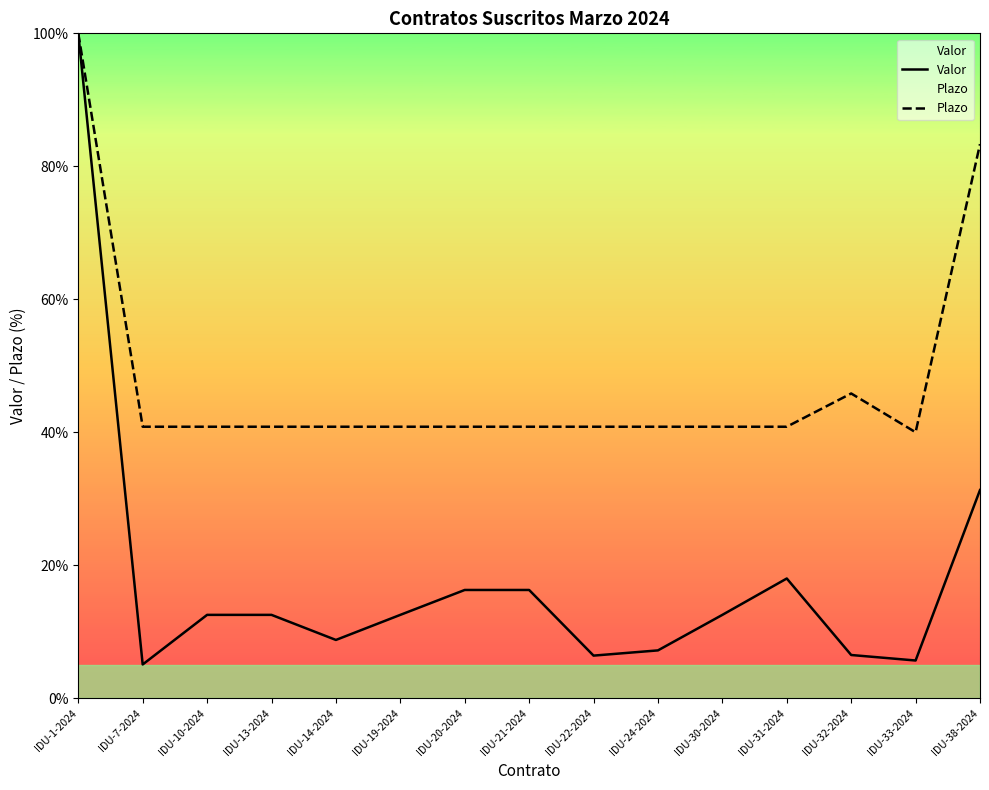

What is the minimum value for Plazo?

40.0